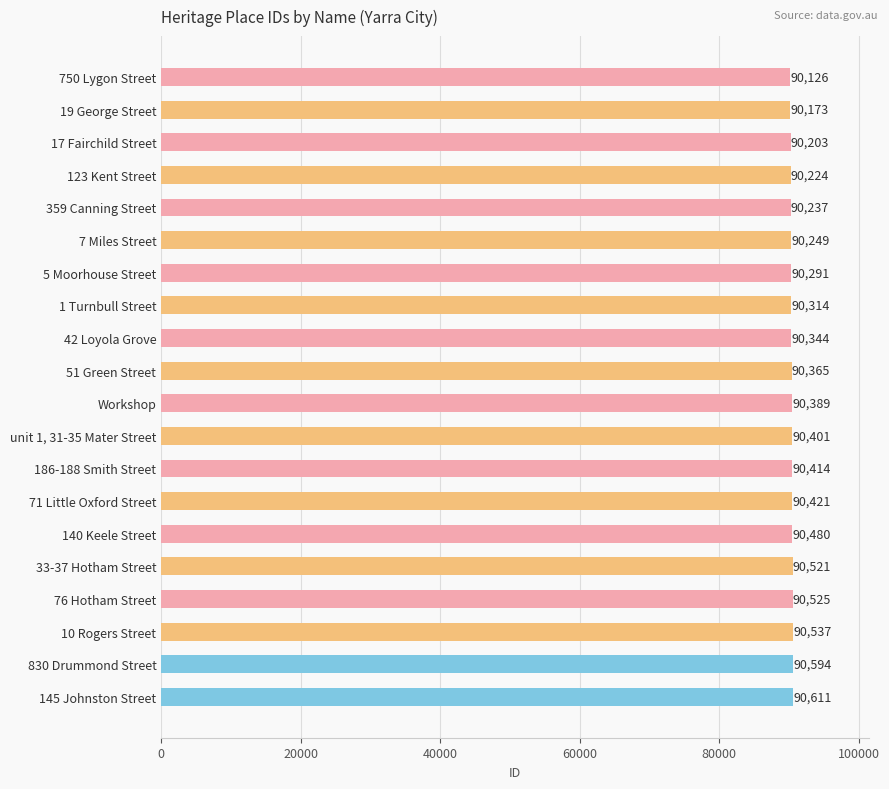

How many values are below 90389?

10